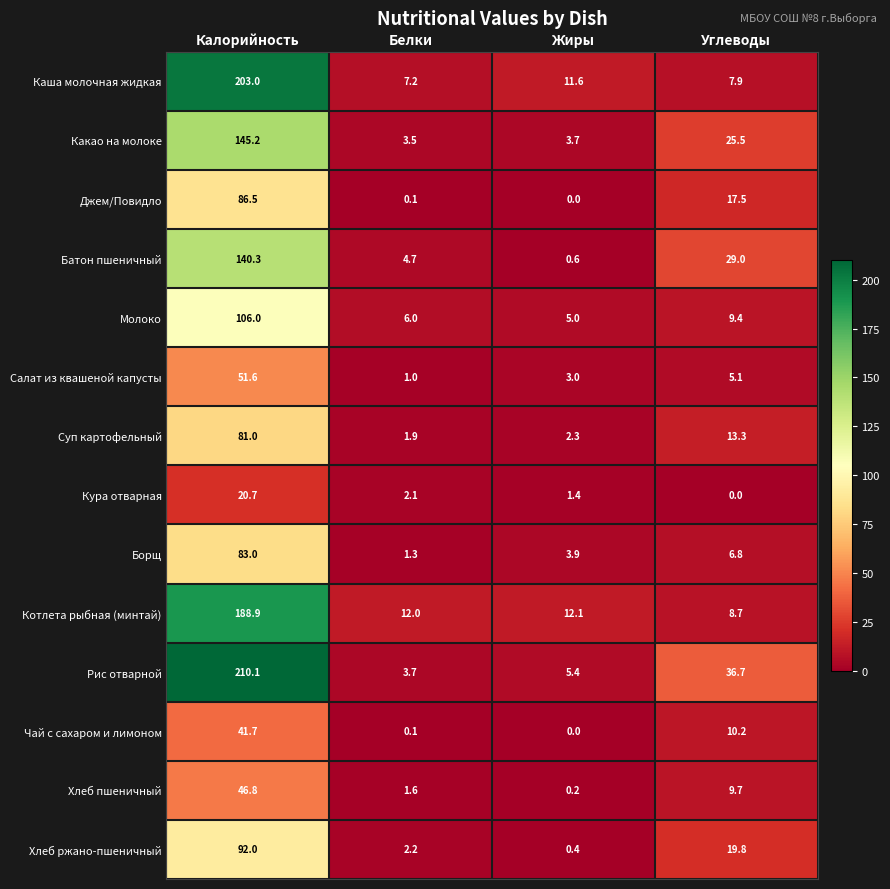

Which category has the lowest value in the Борщ series?

Белки